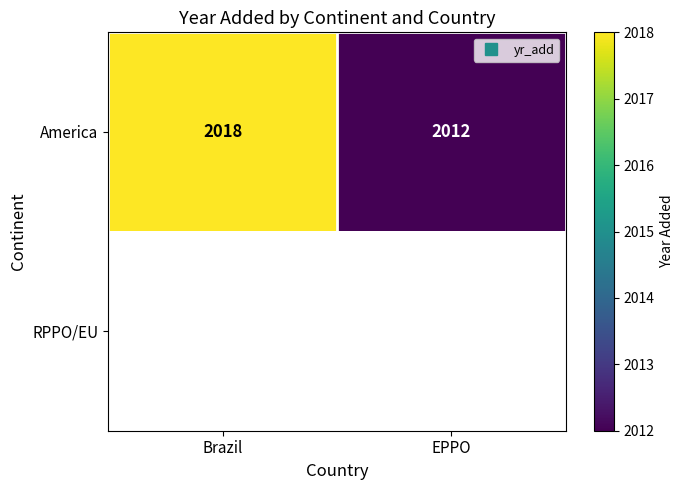

List the series in order of their peak value, highest first.

America, RPPO/EU